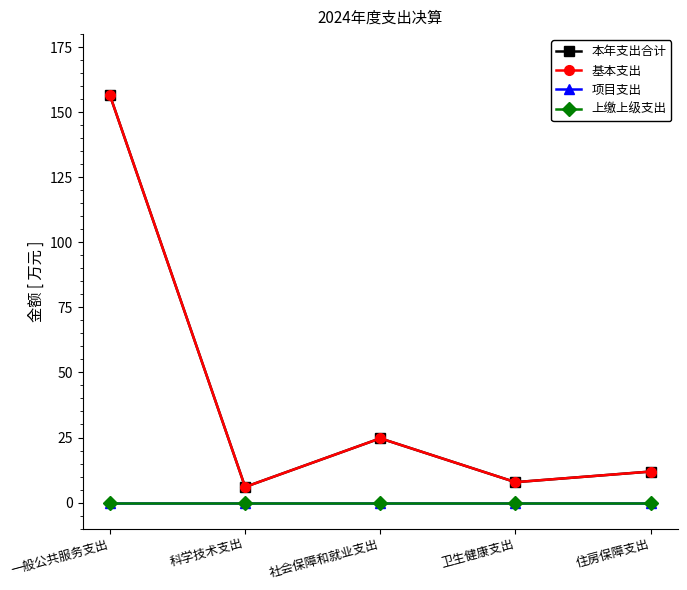

Which category has the lowest value in the 本年支出合计 series?

科学技术支出